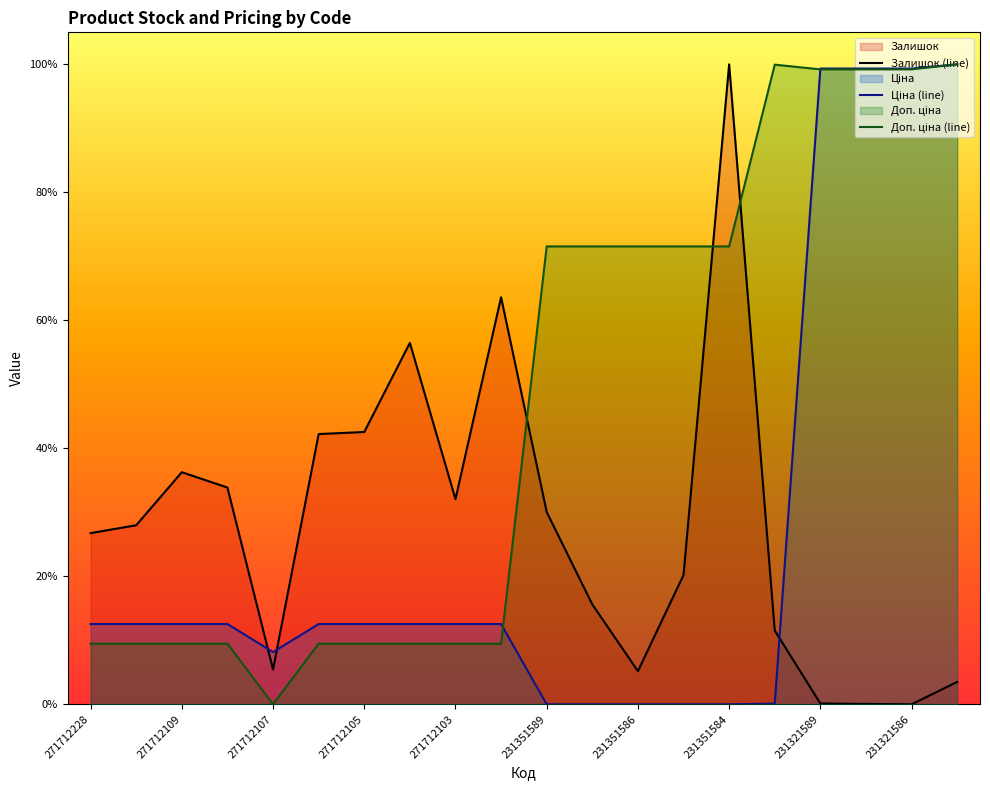

What is the maximum value shown in the chart?

100.0